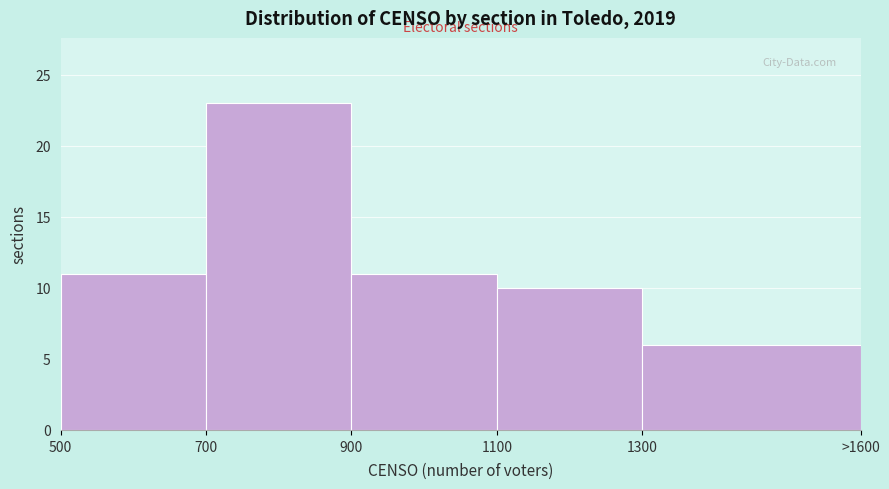

Reading right to left, transcribe all the data shown in this chart.

1300=6	1100=10	900=11	700=23	500=11